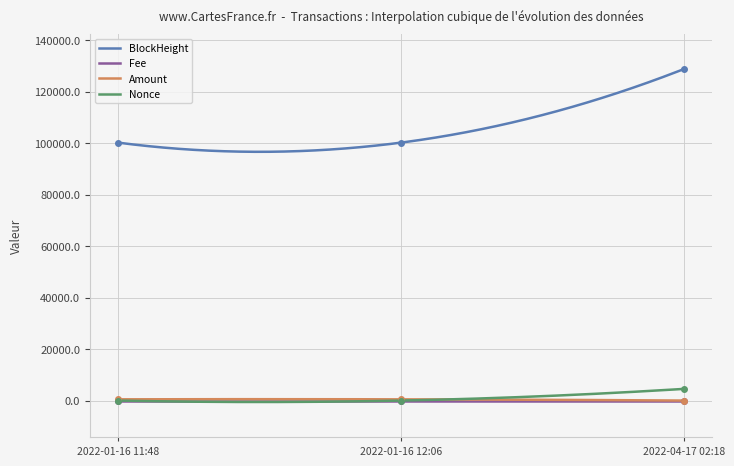

What is the total value across all series at 2022-01-16 12:06?

100692.7